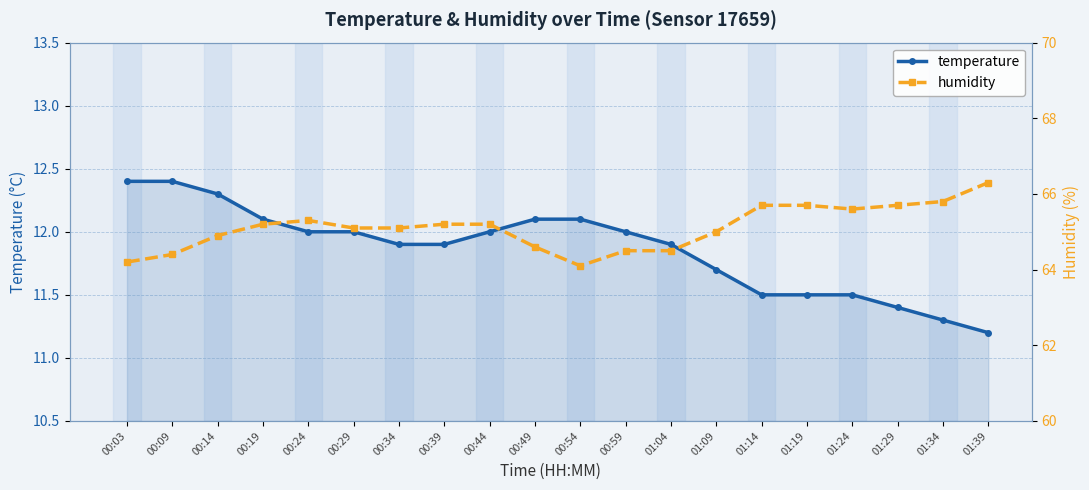

True or false: humidity and temperature intersect in this chart.

False